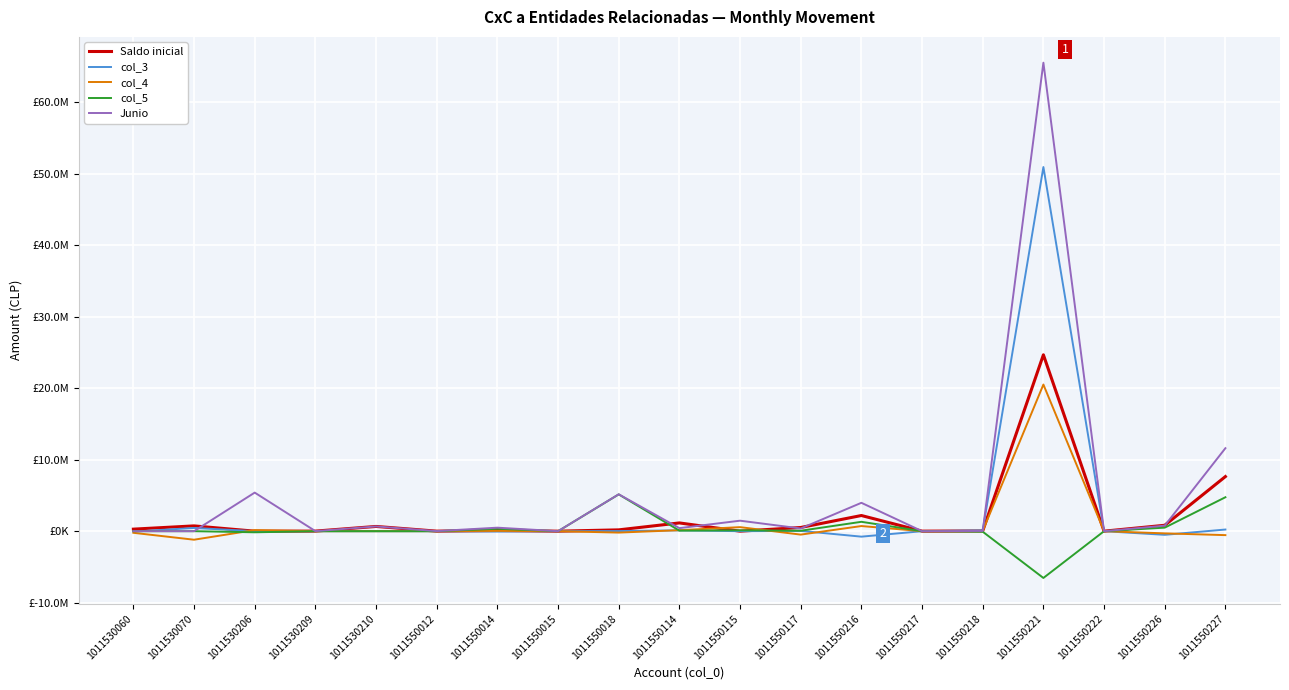

What is the value of the col_5 point at the 16th from the left?

-6543570.9